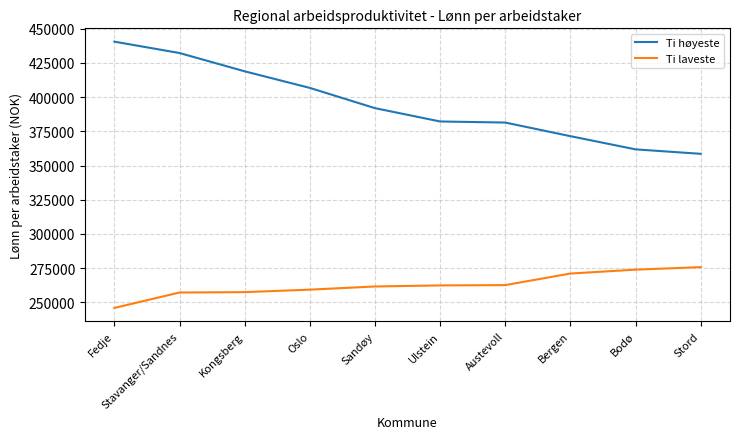

True or false: Ti laveste and Ti høyeste cross at least once.

False